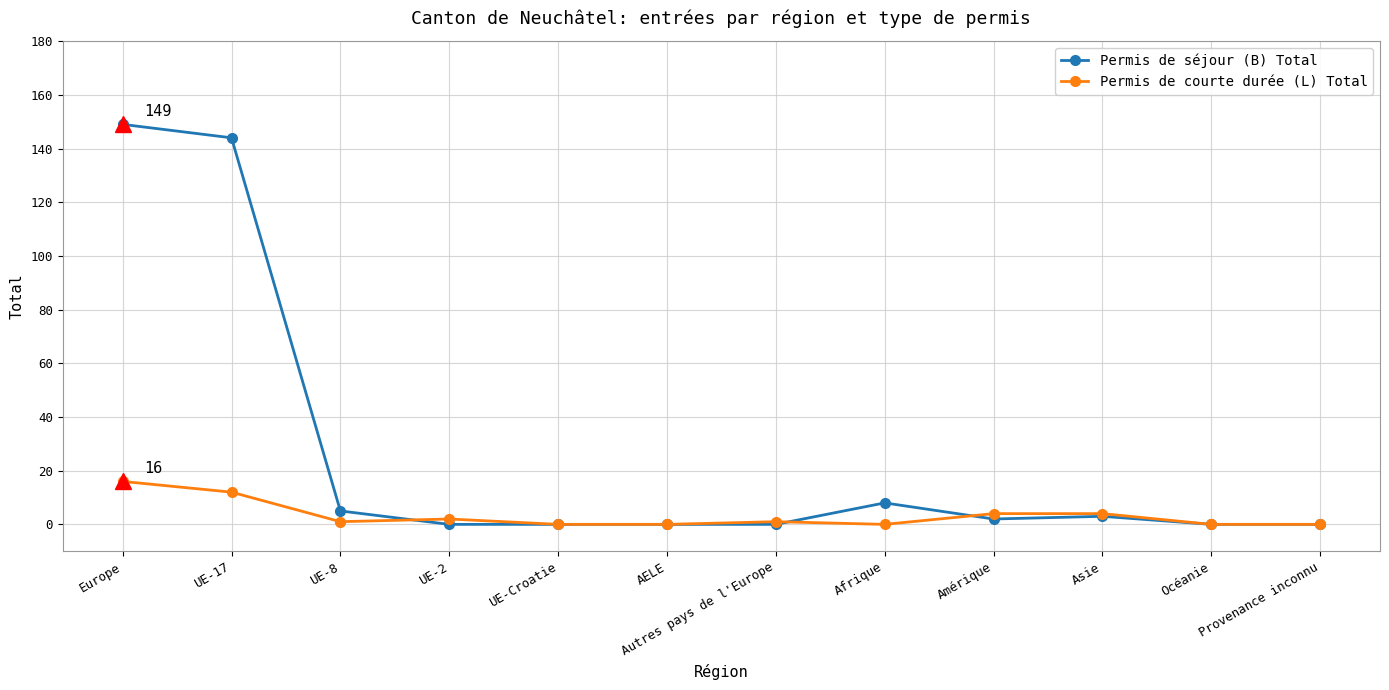

Reading left to right, list all the values displayed in this chart.

Permis de séjour (B) Total: Europe=149	UE-17=144	UE-8=5	UE-2=0	UE-Croatie=0	AELE=0	Autres pays de l'Europe=0	Afrique=8	Amérique=2	Asie=3	Océanie=0	Provenance inconnu=0
Permis de courte durée (L) Total: Europe=16	UE-17=12	UE-8=1	UE-2=2	UE-Croatie=0	AELE=0	Autres pays de l'Europe=1	Afrique=0	Amérique=4	Asie=4	Océanie=0	Provenance inconnu=0